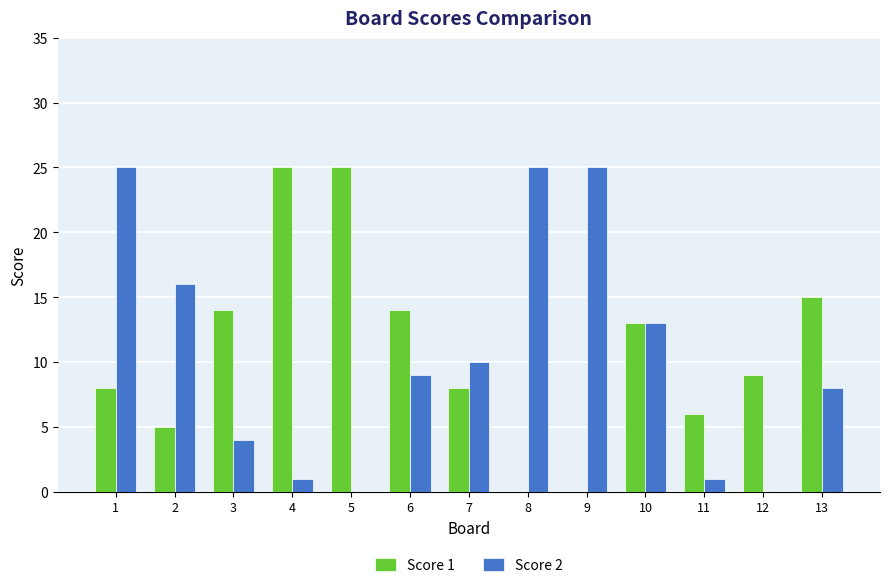

What is the maximum value shown in the chart?

25